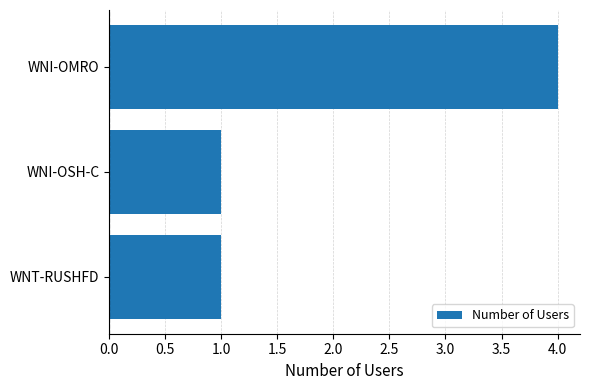

Does the chart contain stacked bars?

No